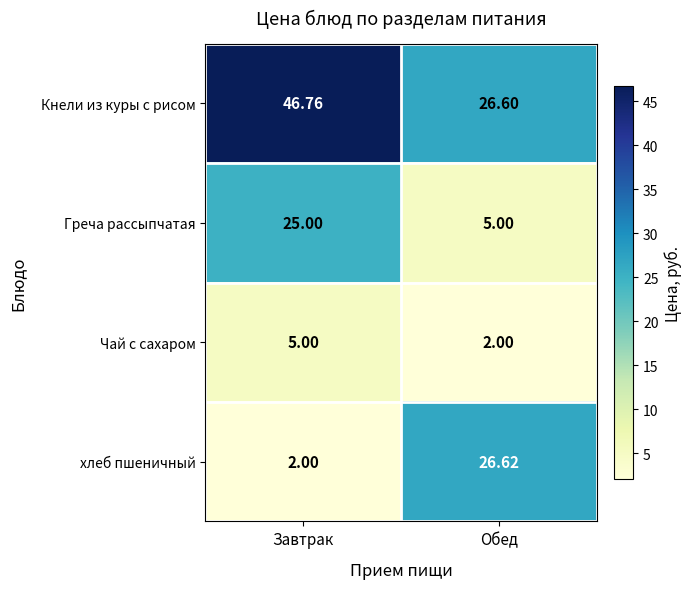

List the series in order of their peak value, lowest first.

Чай с сахаром, Греча рассыпчатая, хлеб пшеничный, Кнели из куры с рисом